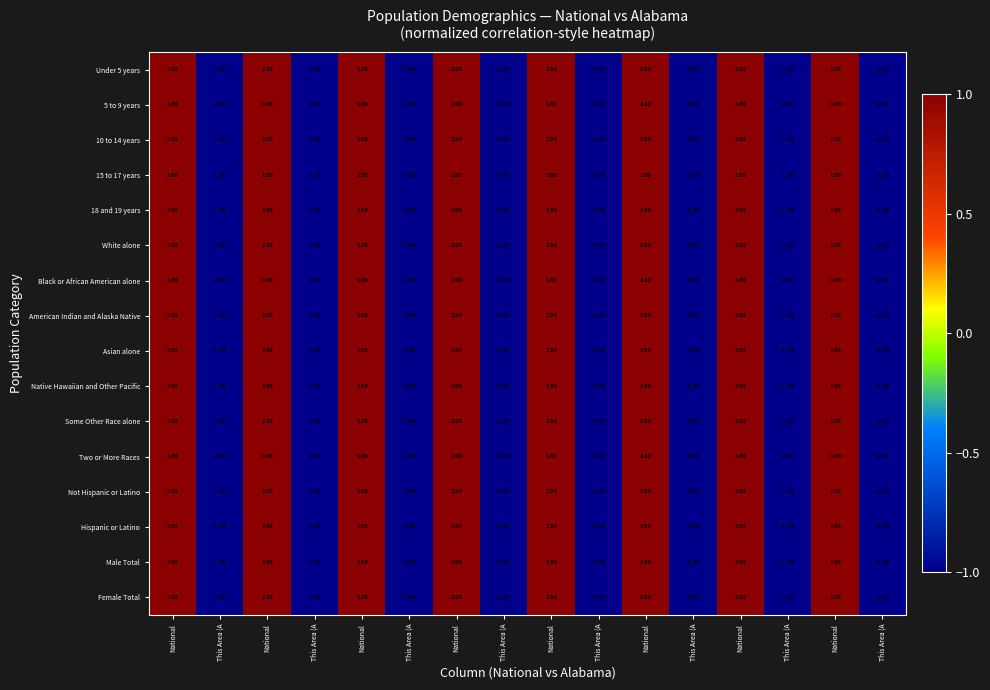

Reading right to left, extract all data points from this chart.

Under 5 years: This Area (A=-1	National=1	This Area (A=-1	National=1	This Area (A=-1	National=1	This Area (A=-1	National=1	This Area (A=-1	National=1	This Area (A=-1	National=1	This Area (A=-1	National=1	This Area (A=-1	National=1
5 to 9 years: This Area (A=-1	National=1	This Area (A=-1	National=1	This Area (A=-1	National=1	This Area (A=-1	National=1	This Area (A=-1	National=1	This Area (A=-1	National=1	This Area (A=-1	National=1	This Area (A=-1	National=1
10 to 14 years: This Area (A=-1	National=1	This Area (A=-1	National=1	This Area (A=-1	National=1	This Area (A=-1	National=1	This Area (A=-1	National=1	This Area (A=-1	National=1	This Area (A=-1	National=1	This Area (A=-1	National=1
15 to 17 years: This Area (A=-1	National=1	This Area (A=-1	National=1	This Area (A=-1	National=1	This Area (A=-1	National=1	This Area (A=-1	National=1	This Area (A=-1	National=1	This Area (A=-1	National=1	This Area (A=-1	National=1
18 and 19 years: This Area (A=-1	National=1	This Area (A=-1	National=1	This Area (A=-1	National=1	This Area (A=-1	National=1	This Area (A=-1	National=1	This Area (A=-1	National=1	This Area (A=-1	National=1	This Area (A=-1	National=1
White alone: This Area (A=-1	National=1	This Area (A=-1	National=1	This Area (A=-1	National=1	This Area (A=-1	National=1	This Area (A=-1	National=1	This Area (A=-1	National=1	This Area (A=-1	National=1	This Area (A=-1	National=1
Black or African American alone: This Area (A=-1	National=1	This Area (A=-1	National=1	This Area (A=-1	National=1	This Area (A=-1	National=1	This Area (A=-1	National=1	This Area (A=-1	National=1	This Area (A=-1	National=1	This Area (A=-1	National=1
American Indian and Alaska Native: This Area (A=-1	National=1	This Area (A=-1	National=1	This Area (A=-1	National=1	This Area (A=-1	National=1	This Area (A=-1	National=1	This Area (A=-1	National=1	This Area (A=-1	National=1	This Area (A=-1	National=1
Asian alone: This Area (A=-1	National=1	This Area (A=-1	National=1	This Area (A=-1	National=1	This Area (A=-1	National=1	This Area (A=-1	National=1	This Area (A=-1	National=1	This Area (A=-1	National=1	This Area (A=-1	National=1
Native Hawaiian and Other Pacific: This Area (A=-1	National=1	This Area (A=-1	National=1	This Area (A=-1	National=1	This Area (A=-1	National=1	This Area (A=-1	National=1	This Area (A=-1	National=1	This Area (A=-1	National=1	This Area (A=-1	National=1
Some Other Race alone: This Area (A=-1	National=1	This Area (A=-1	National=1	This Area (A=-1	National=1	This Area (A=-1	National=1	This Area (A=-1	National=1	This Area (A=-1	National=1	This Area (A=-1	National=1	This Area (A=-1	National=1
Two or More Races: This Area (A=-1	National=1	This Area (A=-1	National=1	This Area (A=-1	National=1	This Area (A=-1	National=1	This Area (A=-1	National=1	This Area (A=-1	National=1	This Area (A=-1	National=1	This Area (A=-1	National=1
Not Hispanic or Latino: This Area (A=-1	National=1	This Area (A=-1	National=1	This Area (A=-1	National=1	This Area (A=-1	National=1	This Area (A=-1	National=1	This Area (A=-1	National=1	This Area (A=-1	National=1	This Area (A=-1	National=1
Hispanic or Latino: This Area (A=-1	National=1	This Area (A=-1	National=1	This Area (A=-1	National=1	This Area (A=-1	National=1	This Area (A=-1	National=1	This Area (A=-1	National=1	This Area (A=-1	National=1	This Area (A=-1	National=1
Male Total: This Area (A=-1	National=1	This Area (A=-1	National=1	This Area (A=-1	National=1	This Area (A=-1	National=1	This Area (A=-1	National=1	This Area (A=-1	National=1	This Area (A=-1	National=1	This Area (A=-1	National=1
Female Total: This Area (A=-1	National=1	This Area (A=-1	National=1	This Area (A=-1	National=1	This Area (A=-1	National=1	This Area (A=-1	National=1	This Area (A=-1	National=1	This Area (A=-1	National=1	This Area (A=-1	National=1